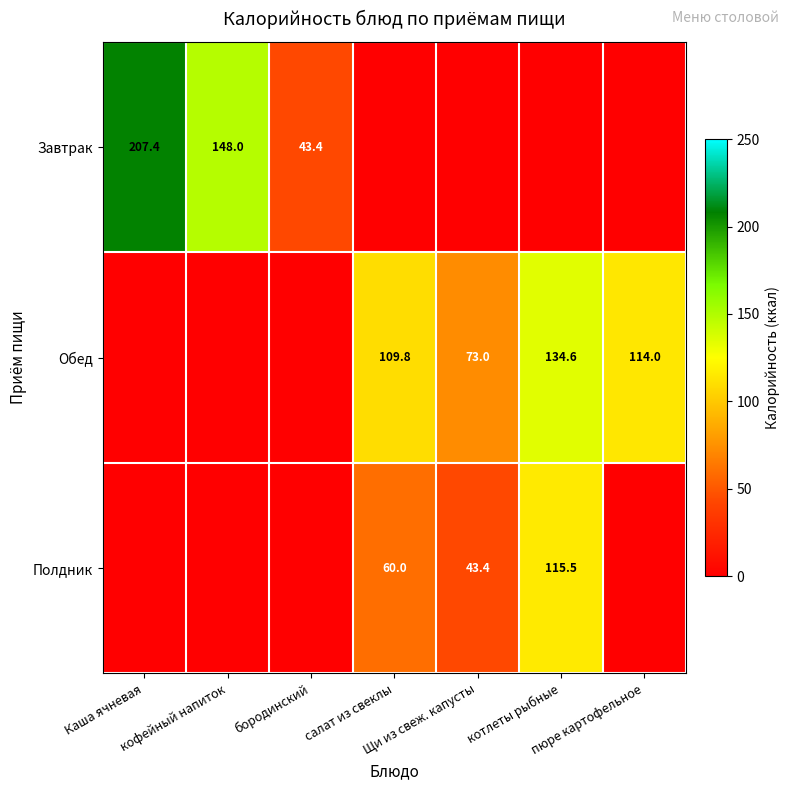

At салат из свеклы, list the series in order from largest to smallest.

Обед, Полдник, Завтрак